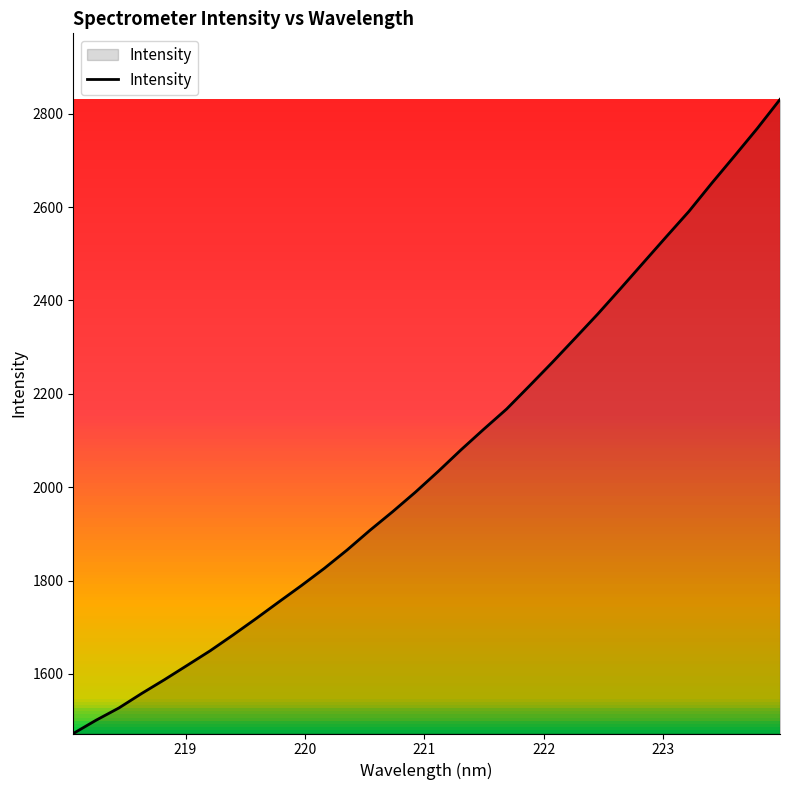

What is the minimum value shown in the chart?

1472.5